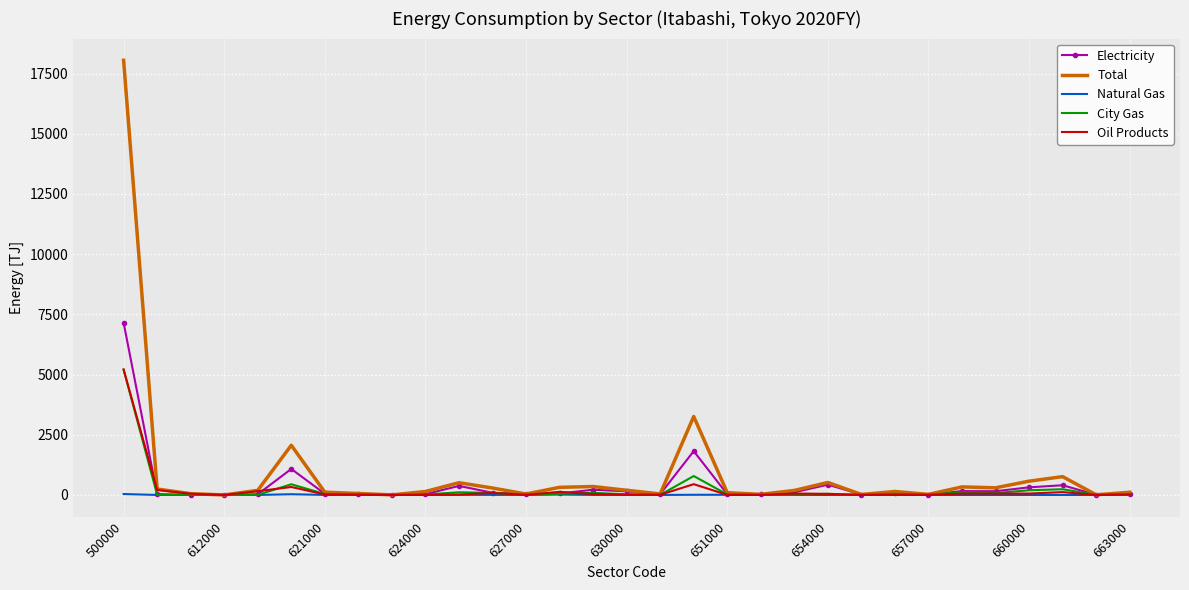

What is the maximum value shown in the chart?

18050.8